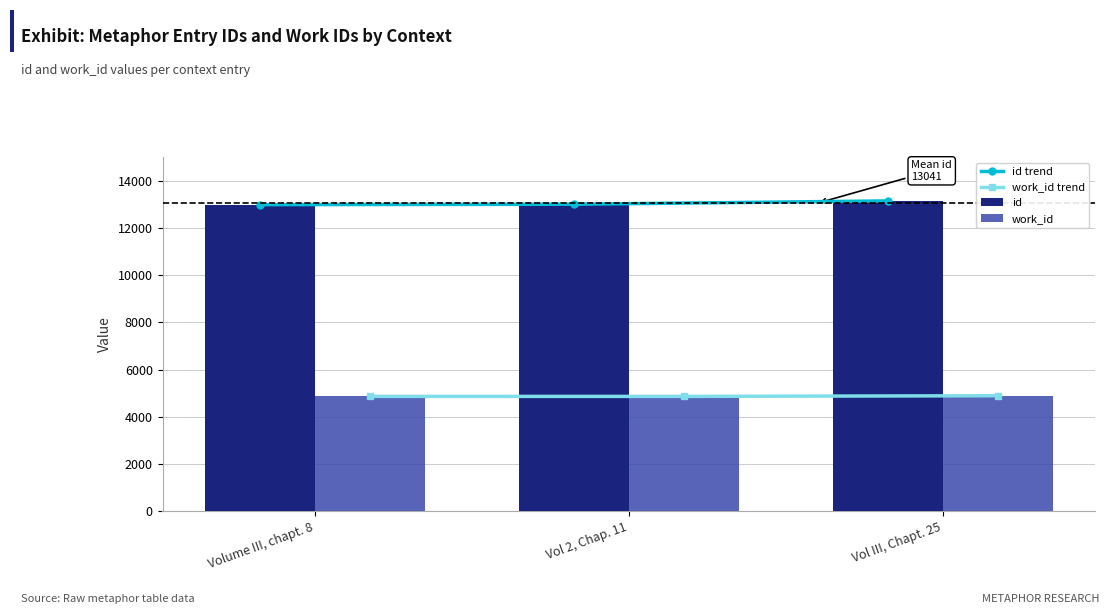

Where is work_id nearest to the value 4878?

Volume III, chapt. 8